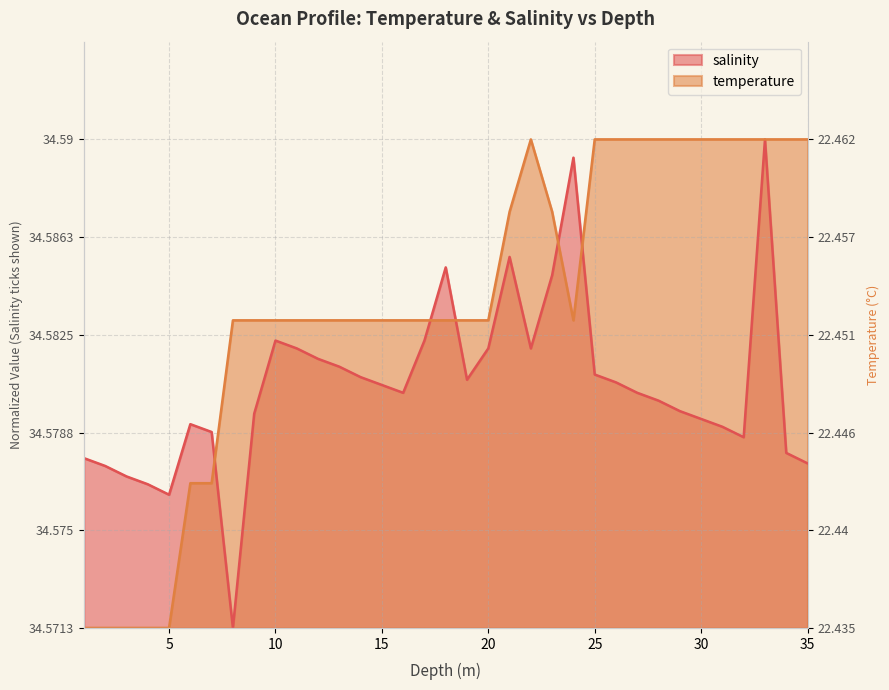

What are all the series names shown in the legend?

salinity, temperature